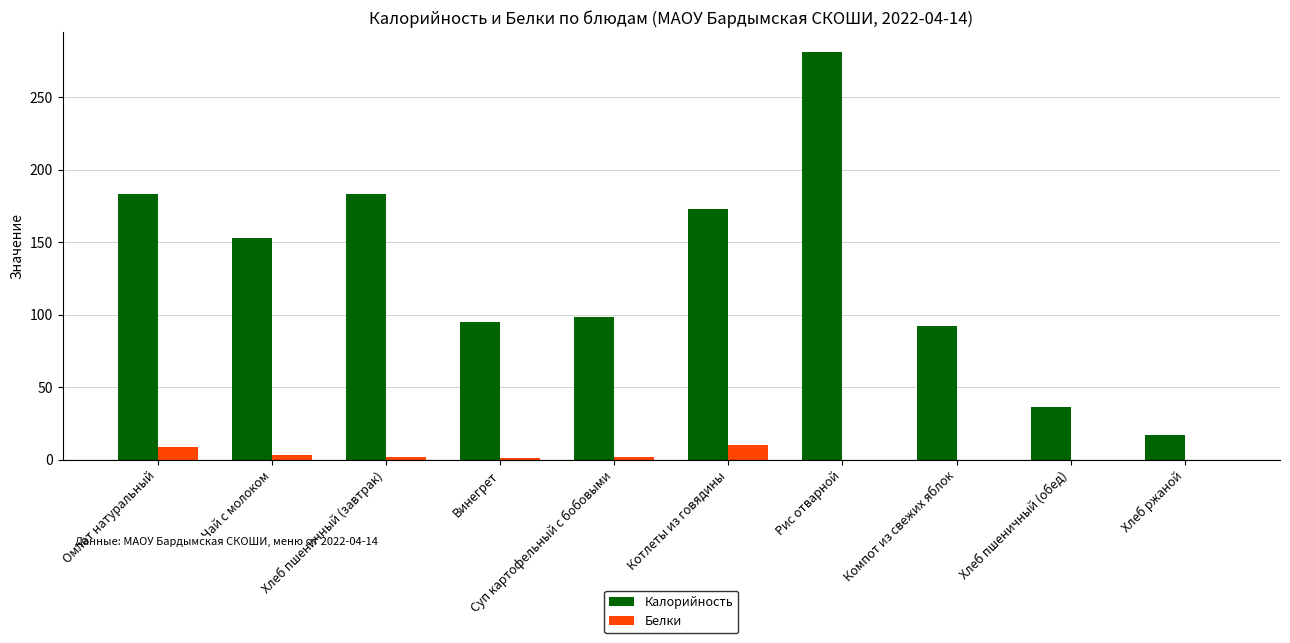

Are the bars horizontal?

No